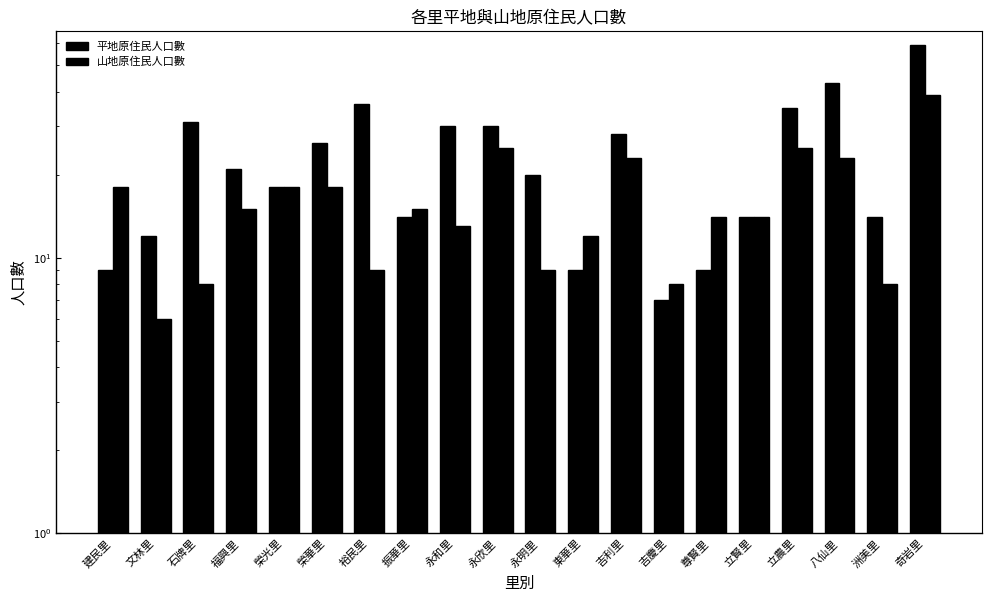

Is it true that 山地原住民人口數 equals 7 at 建民里?

False